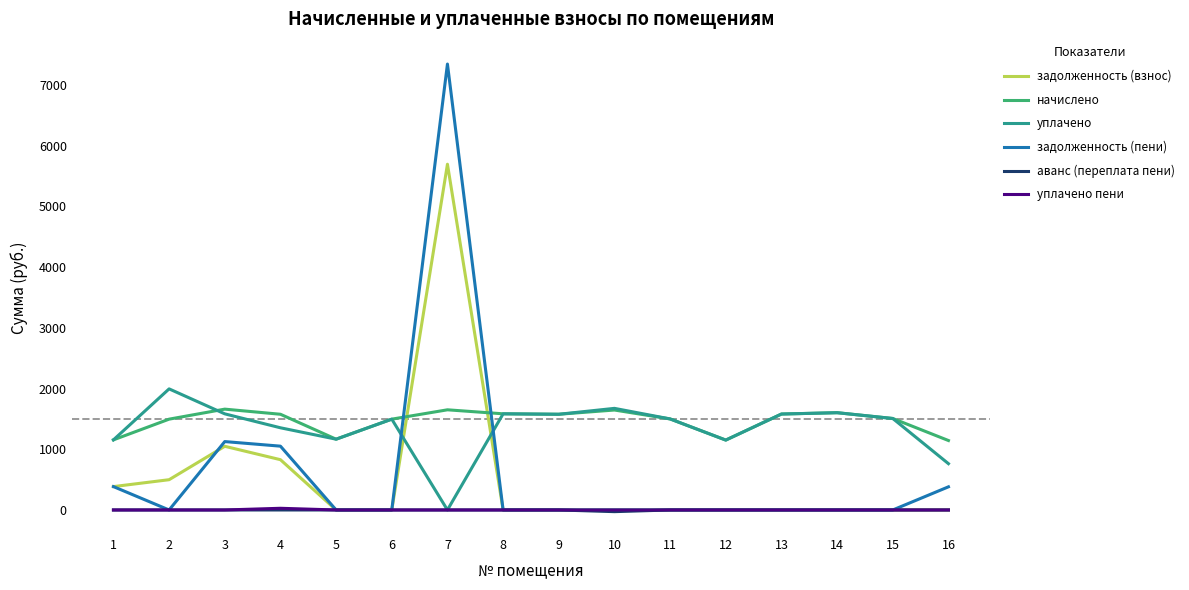

What is the highest value of the начислено series?

1660.7